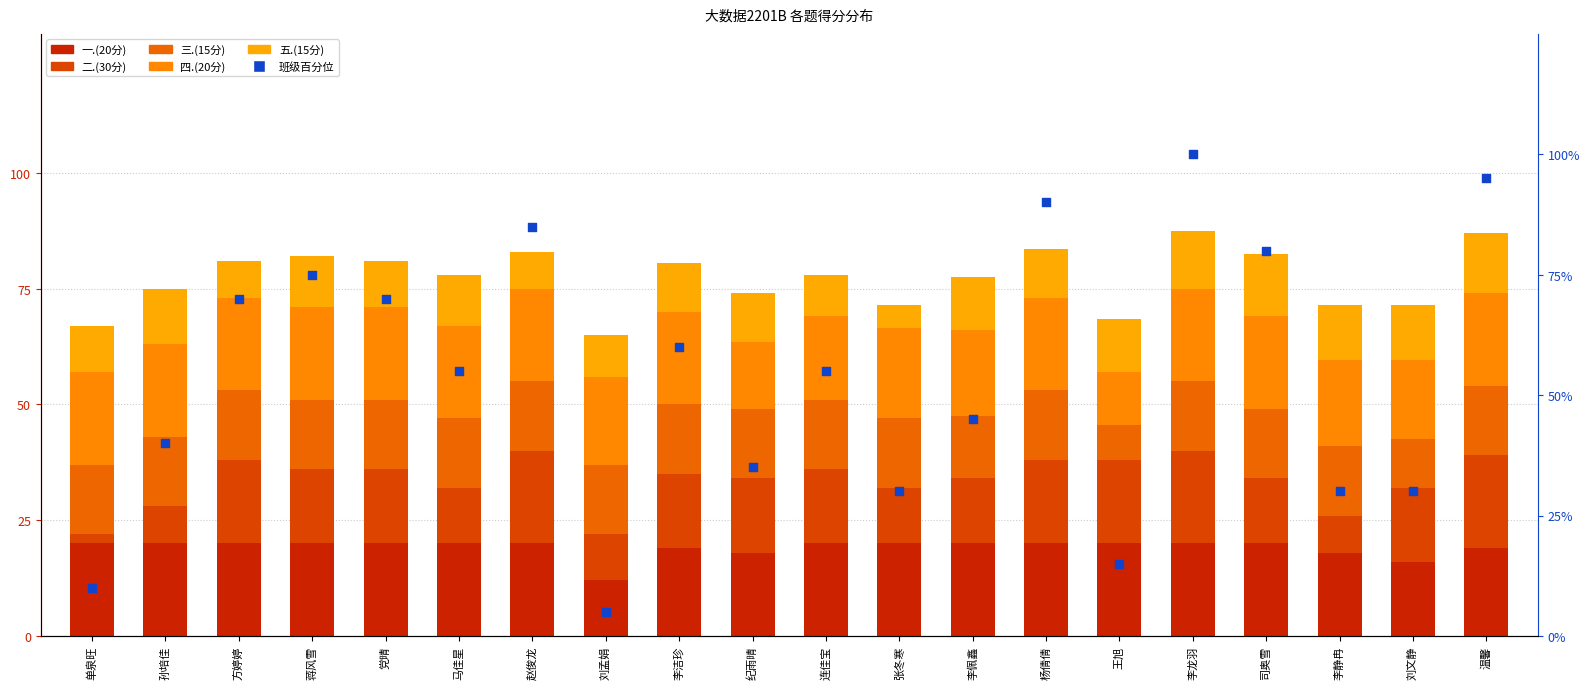

What is the total value across all series at 杨倩倩?

83.5